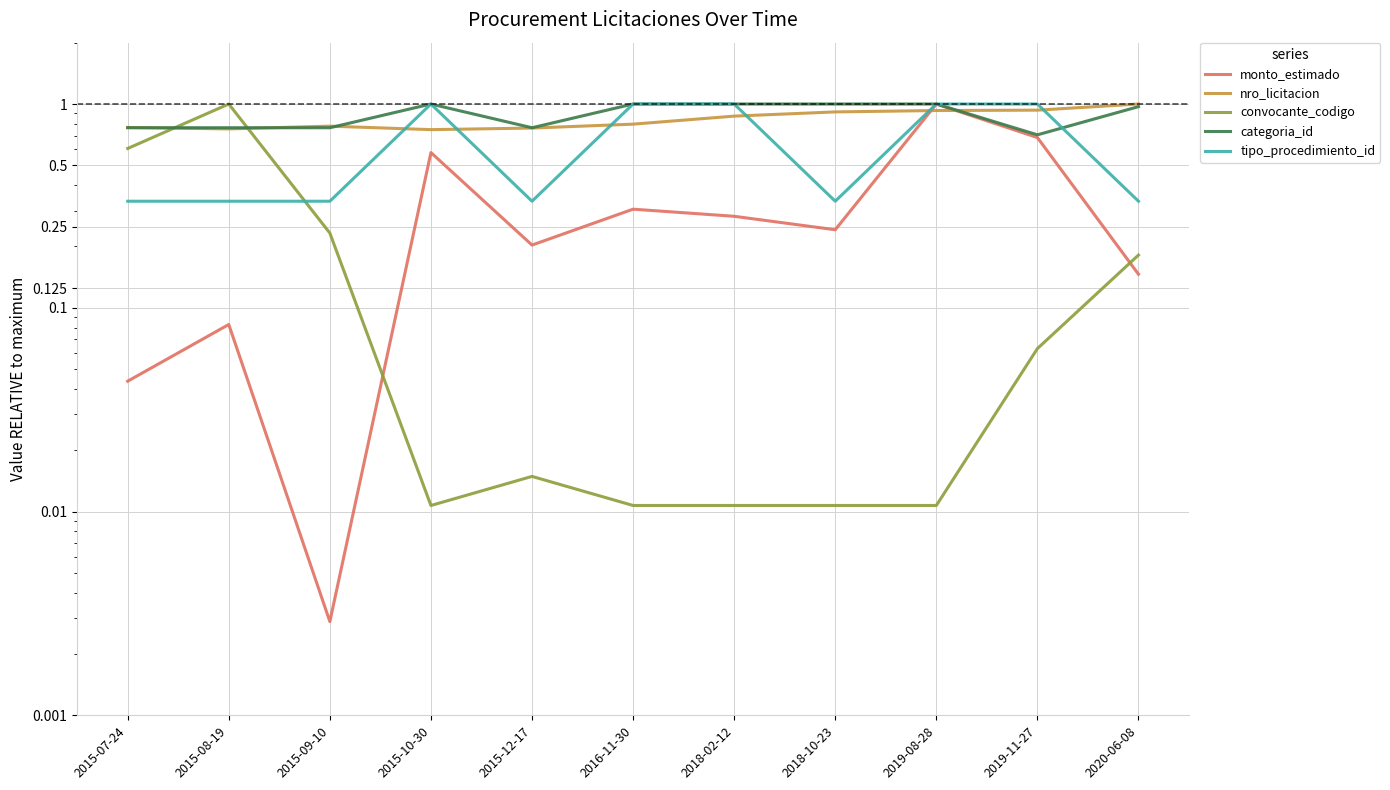

Is this an area chart (filled region under the line)?

No